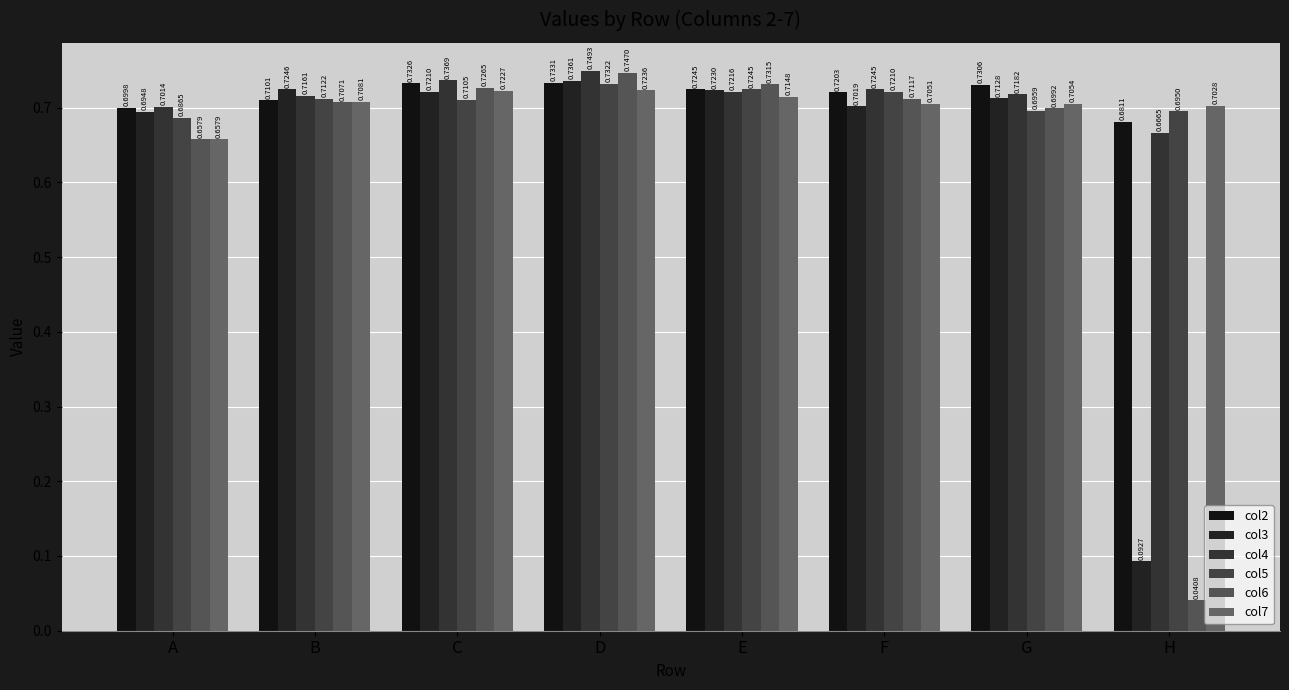

How many bars are there in each group?

6